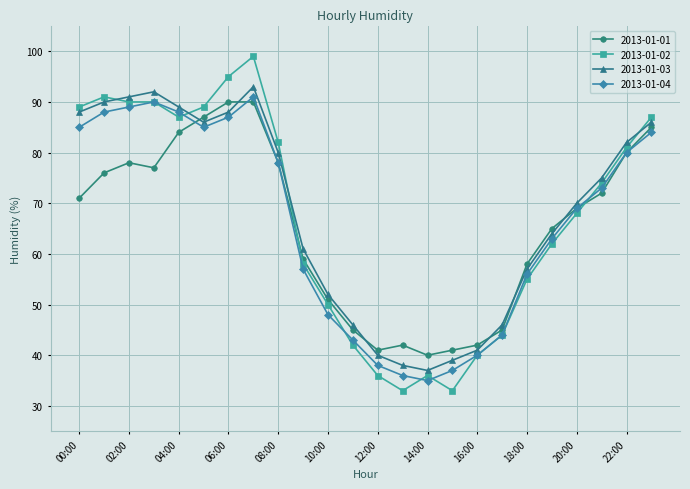

What is the value of the 2013-01-01 point at the 3rd from the left?

78